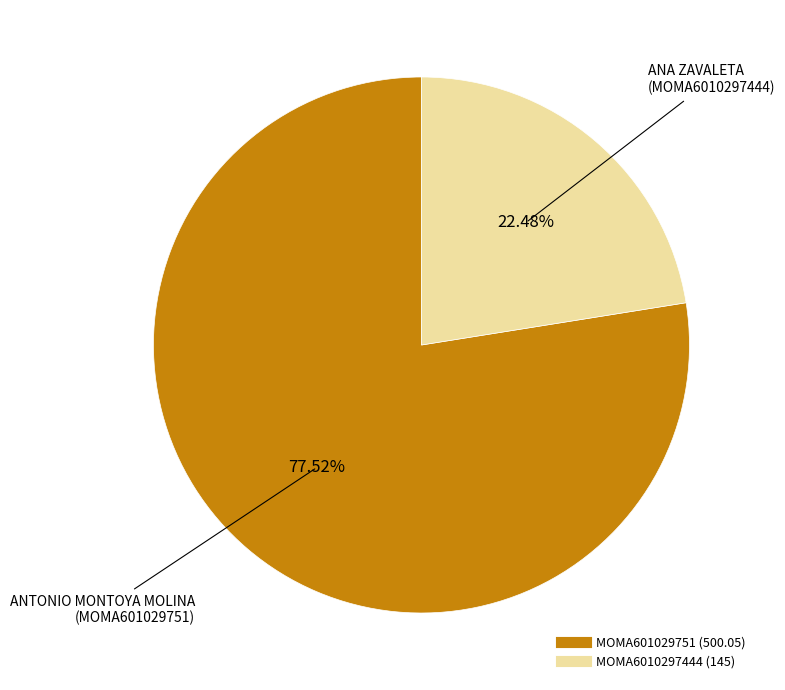

How much of the chart is everything except MOMA6010297444?

77.5%